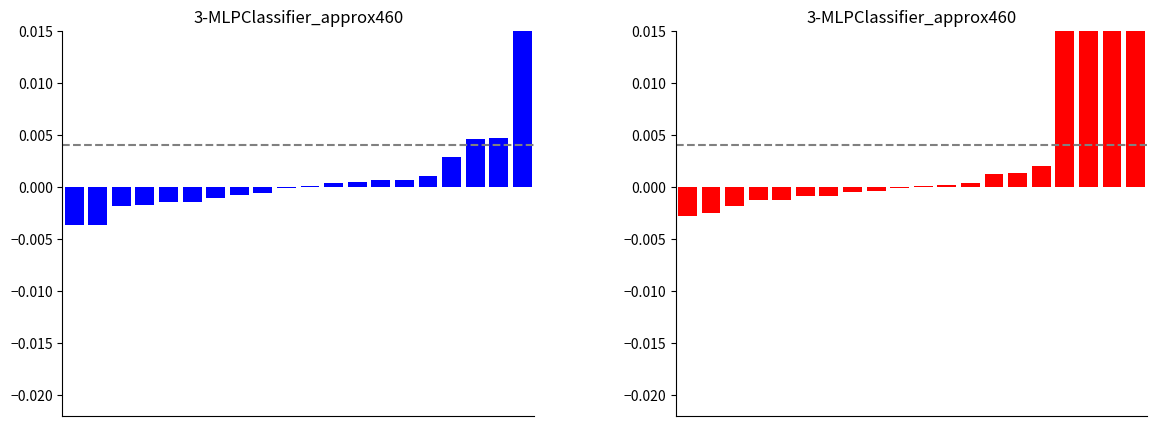

What is the sum of all red values?

0.1